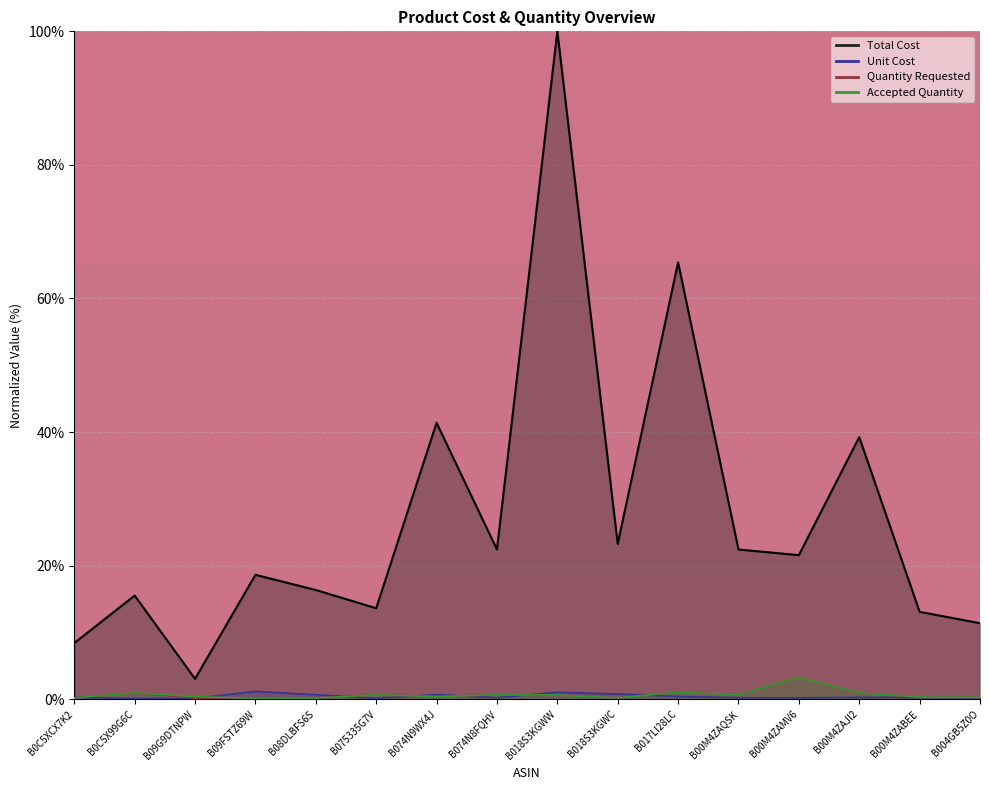

Which series has the widest spread of values?

Total Cost